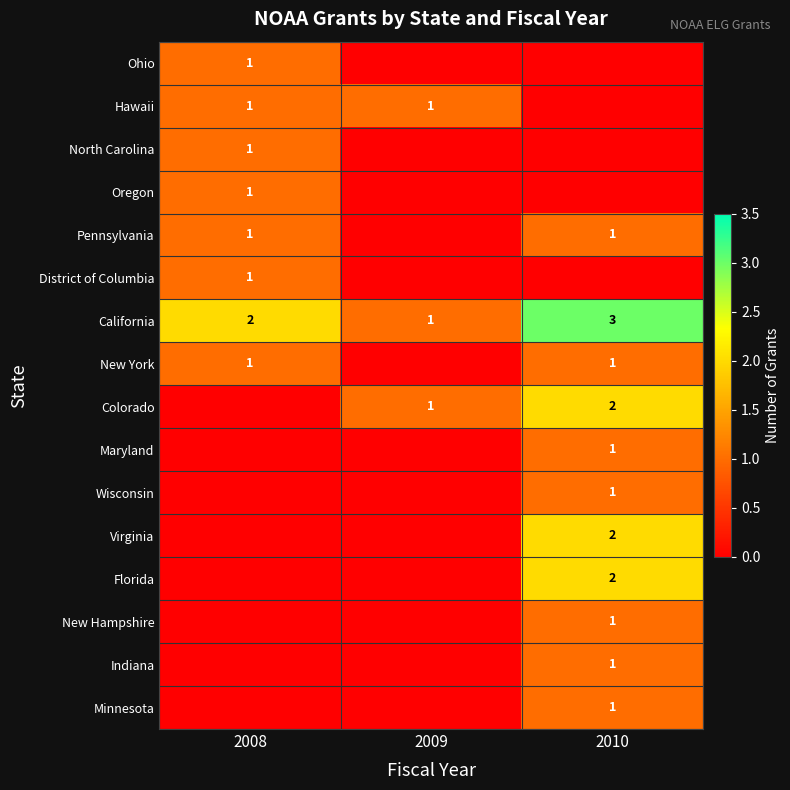

At which category is the sum across all series the highest?

2010